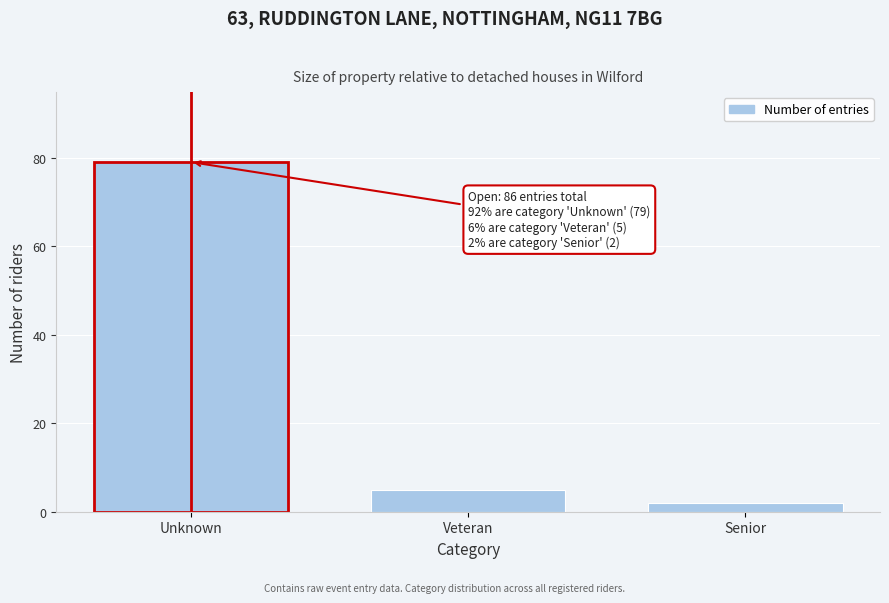

Reading left to right, extract all data points from this chart.

79	5	2